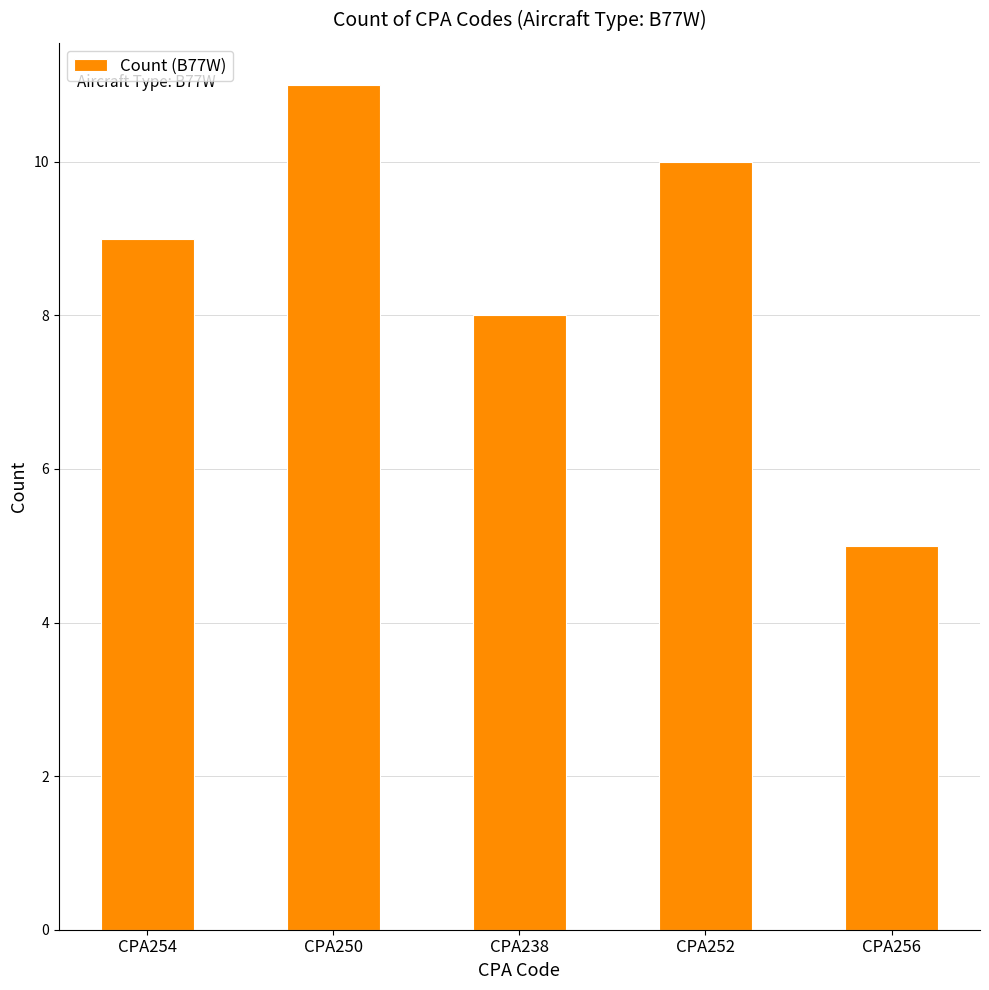

What is the label of the 5th bar from the right?

CPA254